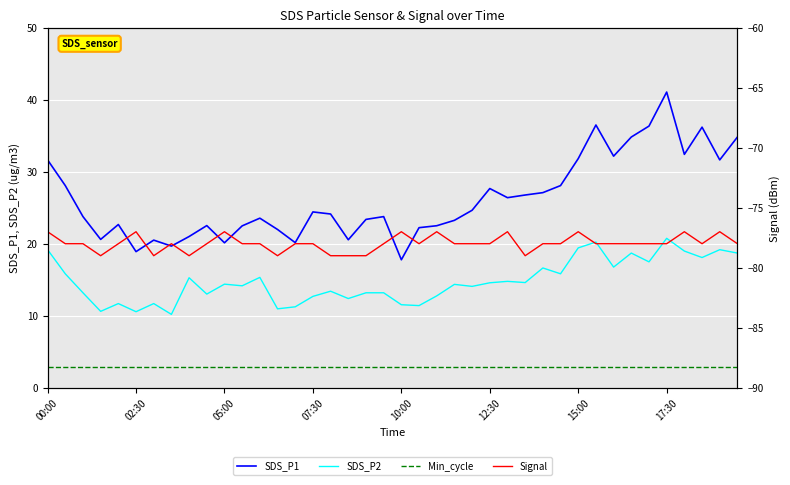

In Signal, how many points are higher than both neighbors (excluding endpoints)?

9